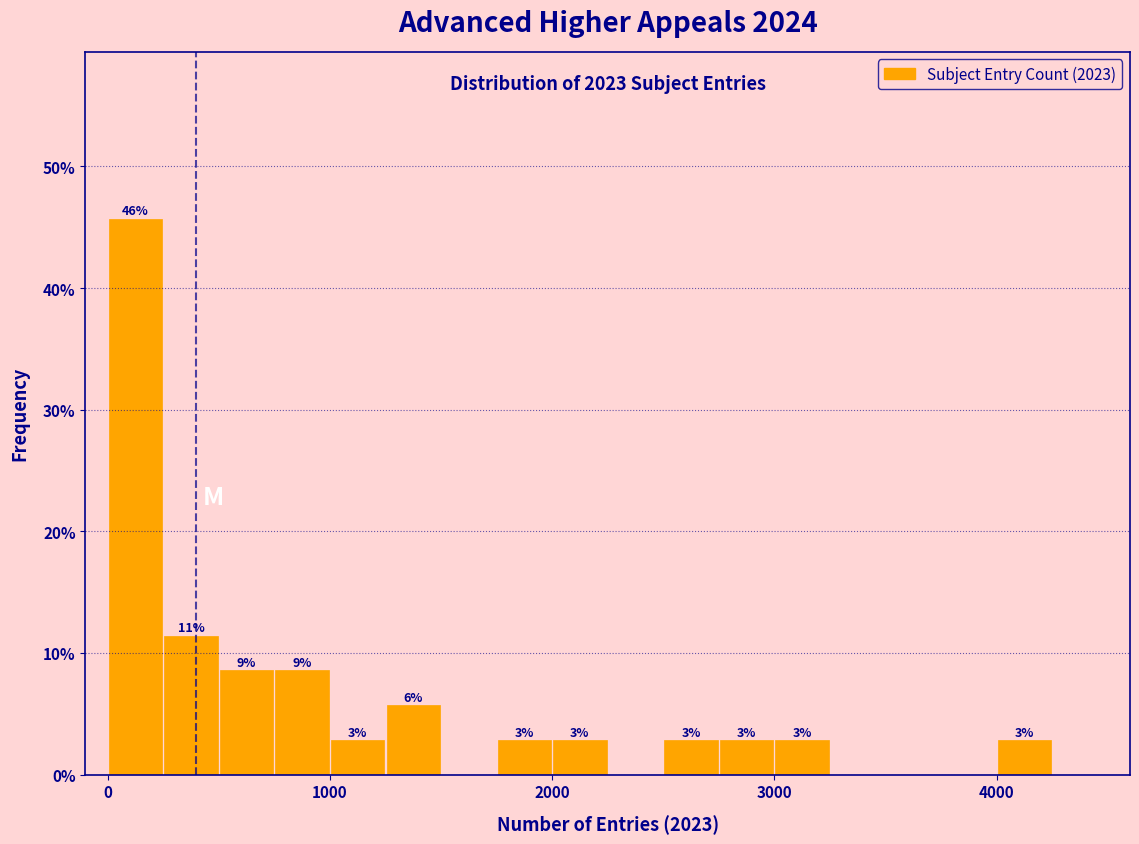

Read against the x-axis, roughly where is the centre of the tallest bar?

100